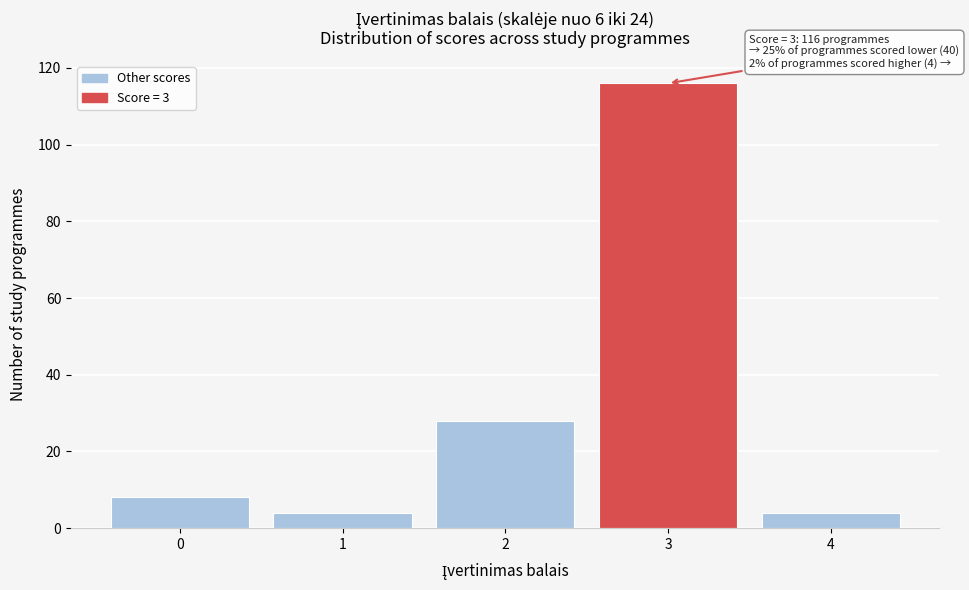

Reading right to left, transcribe all the data shown in this chart.

4=4	3=116	2=28	1=4	0=8